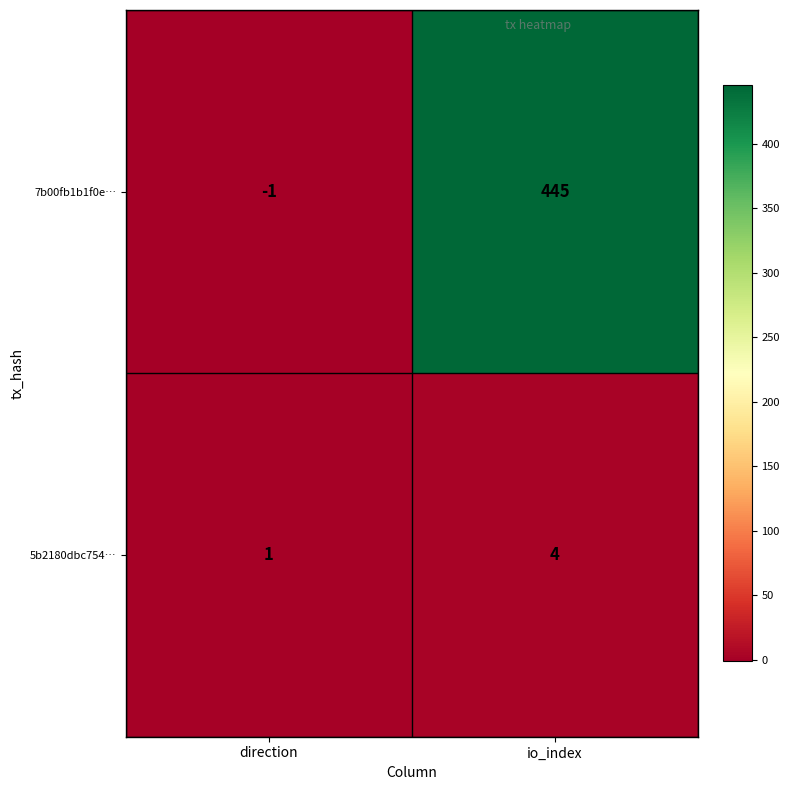

What is the sum of all 5b2180dbc754… values?

5